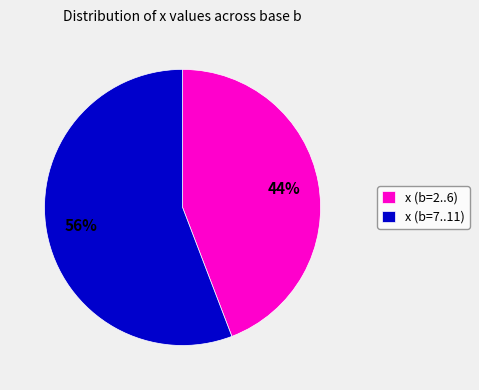

Is it true that x (b=2..6) is 44% of the pie?

True